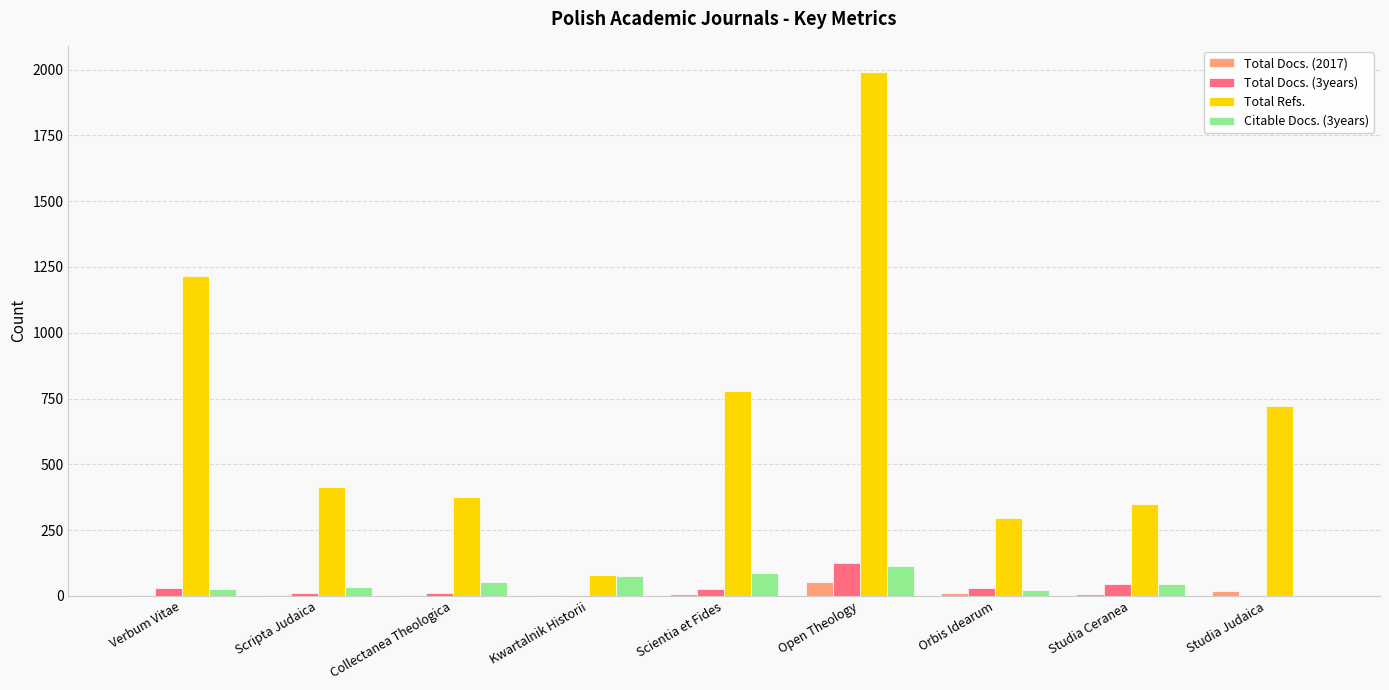

What is the maximum value shown in the chart?

1991